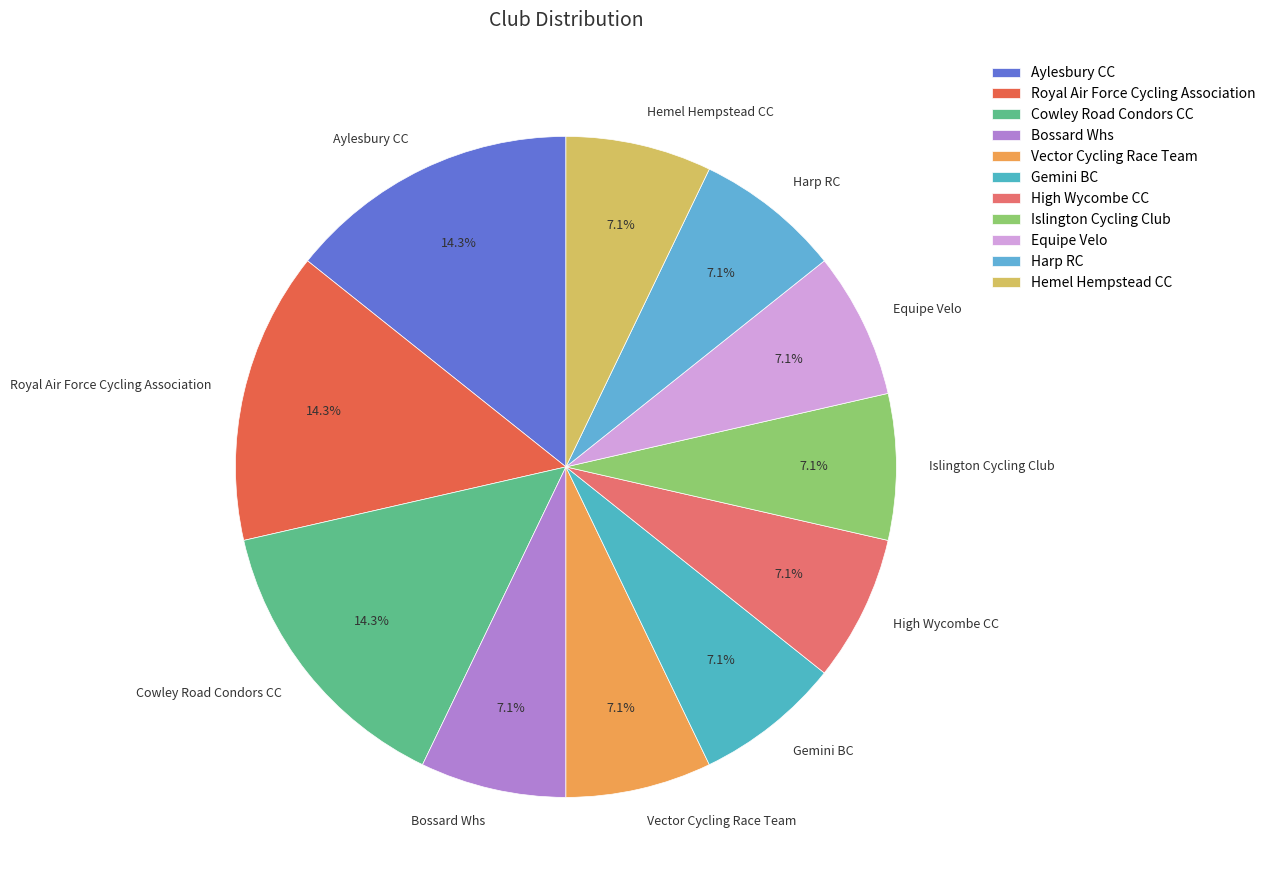

Is there any slice that represents more than half of the pie?

No